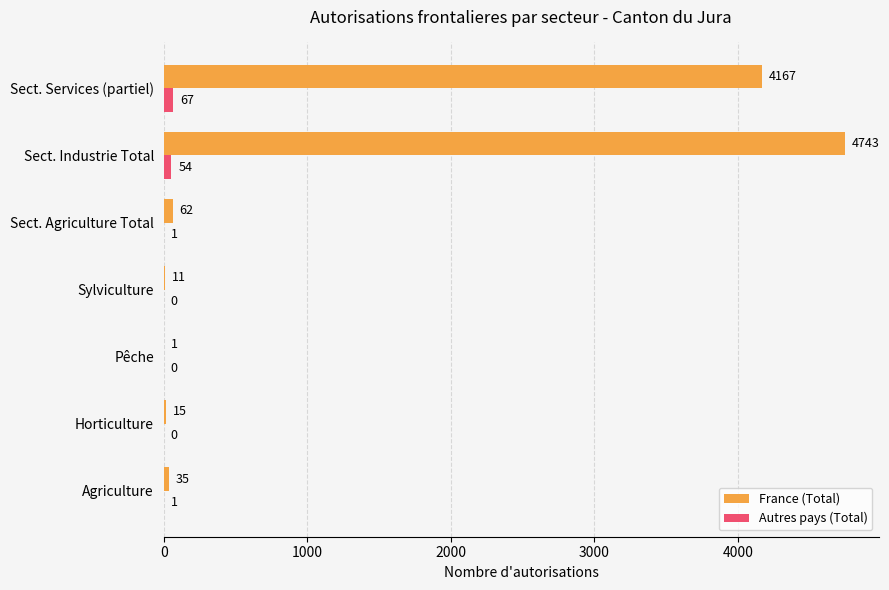

What is the approximate value of France (Total) at Sect. Industrie Total, to the nearest 50?

4750